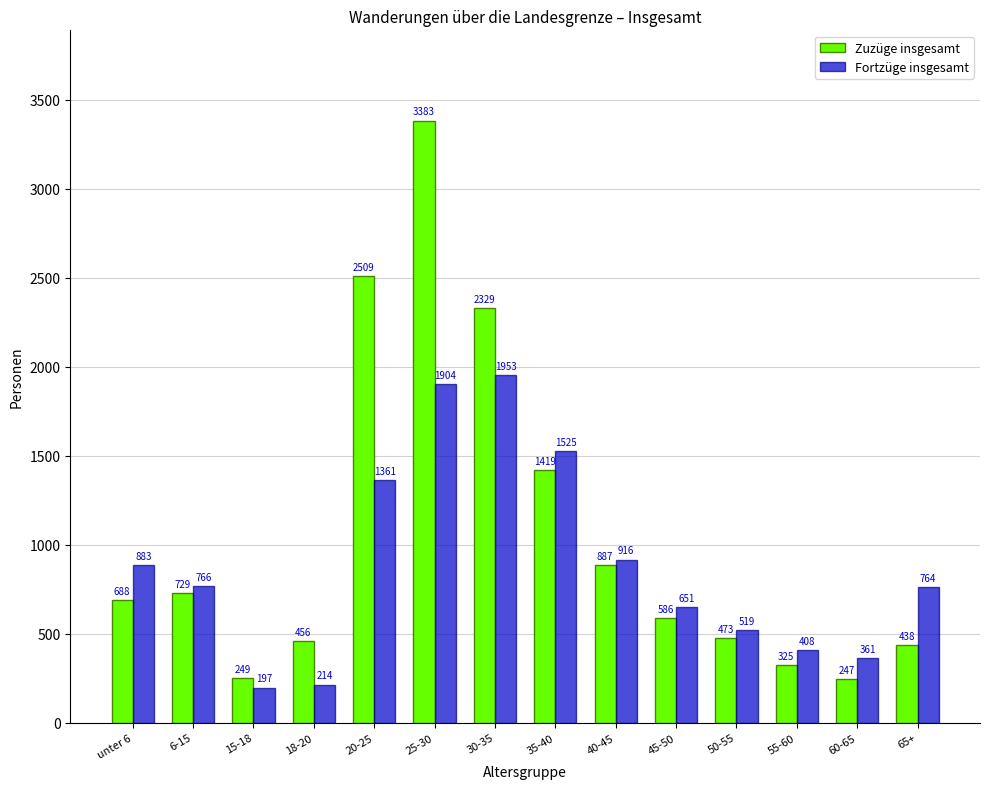

How many data points does each series have?

14